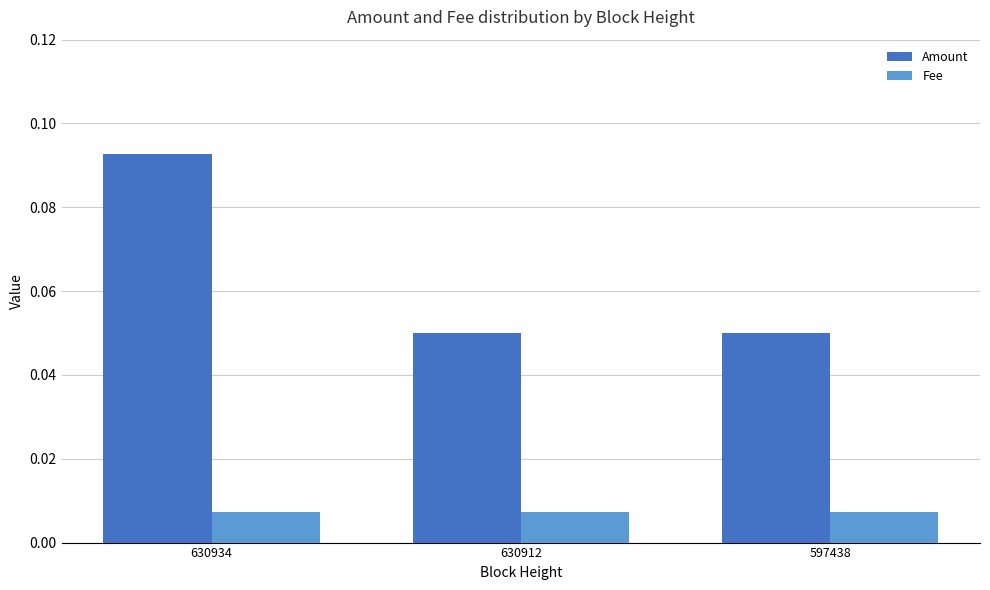

Which series changed the most between 630934 and 597438?

Amount